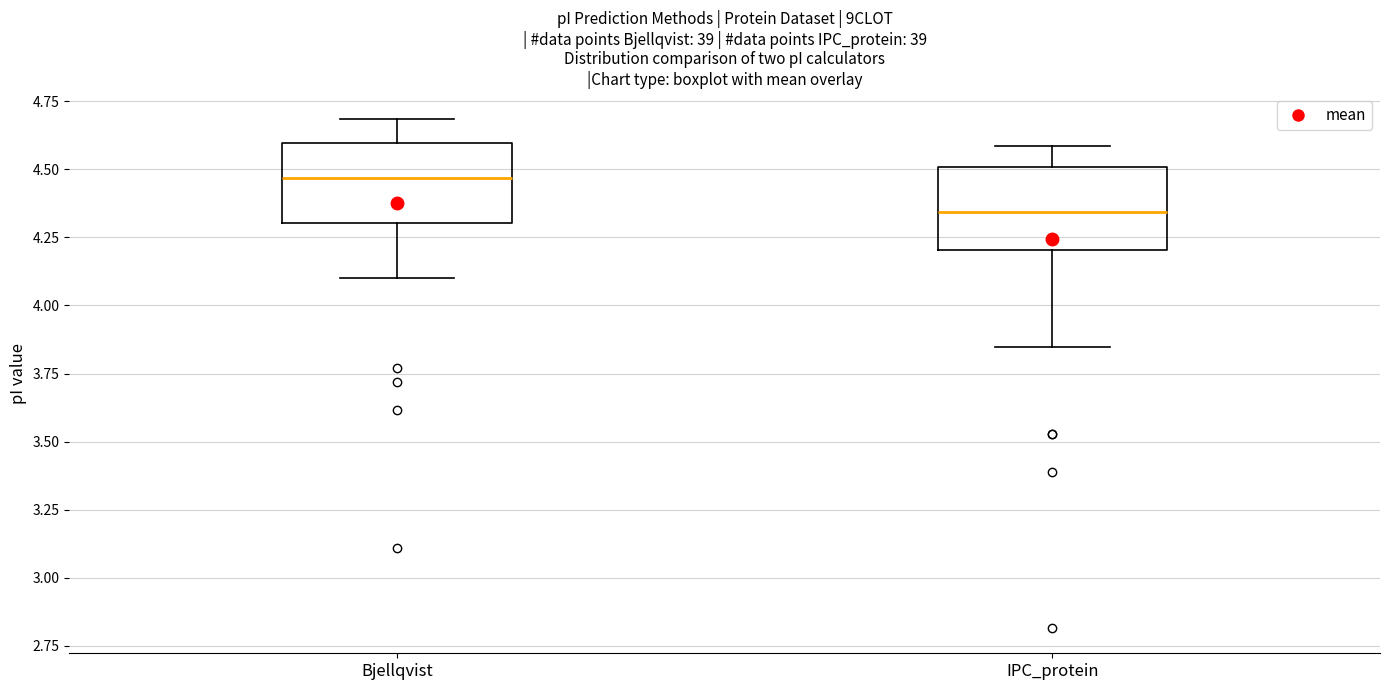

Reading left to right, read every box against the y-axis: the position of its median line, the range the box covers, and the ends of its whiskers. The values are not printed on the chart, so give them approximately, as read against the axis.

Bjellqvist: median 4.45, box 4.30 to 4.60, whiskers 4.10 to 4.70
IPC_protein: median 4.35, box 4.20 to 4.50, whiskers 3.85 to 4.60